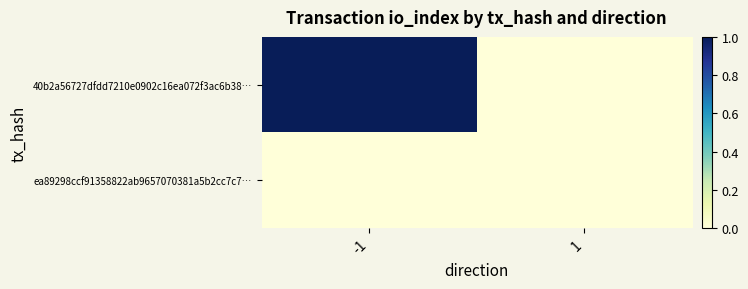

Count the number of categories in the chart.

2